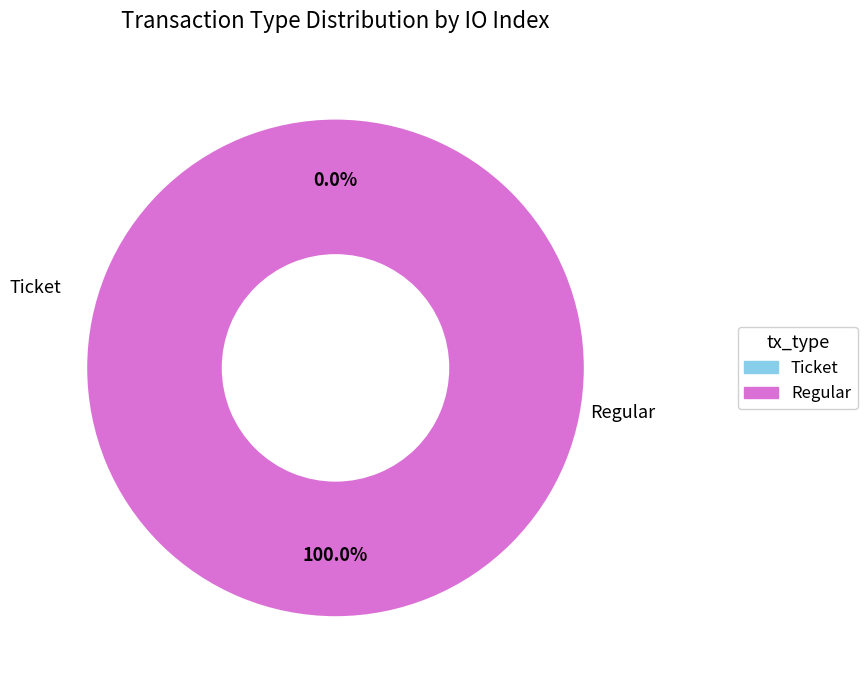

Which category has the smallest portion of the pie?

Ticket